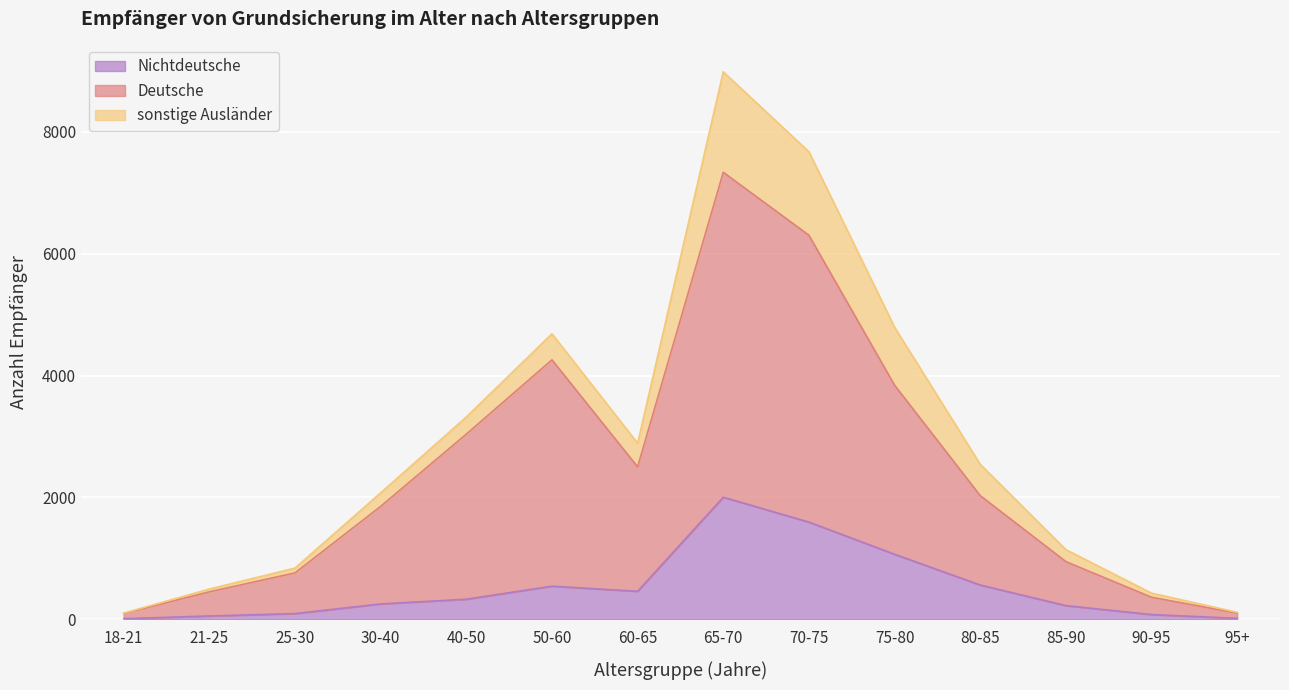

Does the chart display data point markers on the line(s)?

No